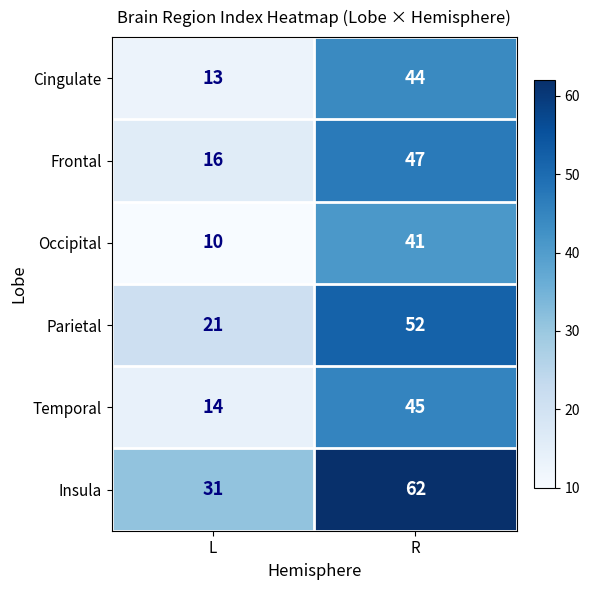

At how many categories does at least one series exceed 10?

2